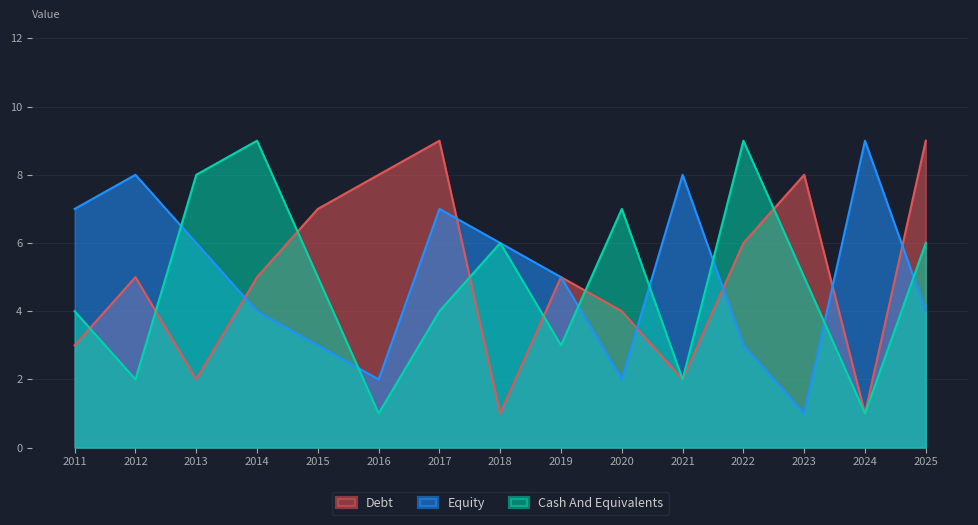

What is the difference between the highest and lowest values at 2025?

5